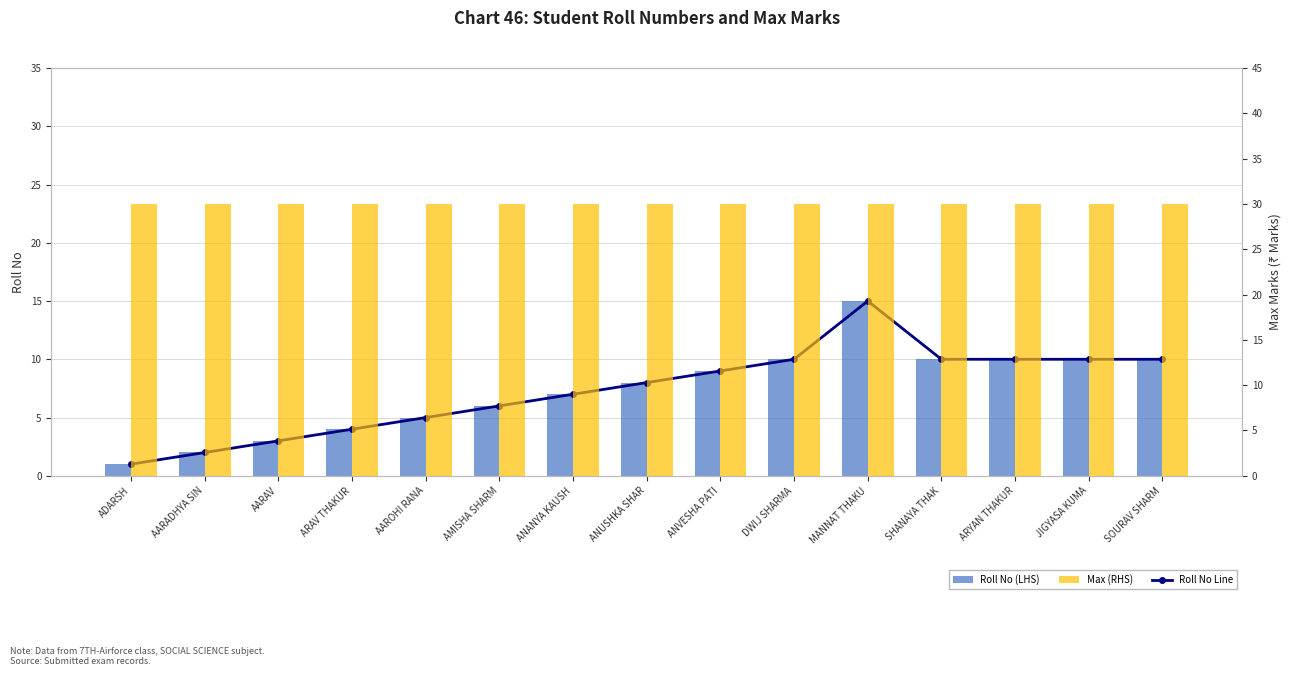

What is the label of the 3rd bar from the left?

AARAV